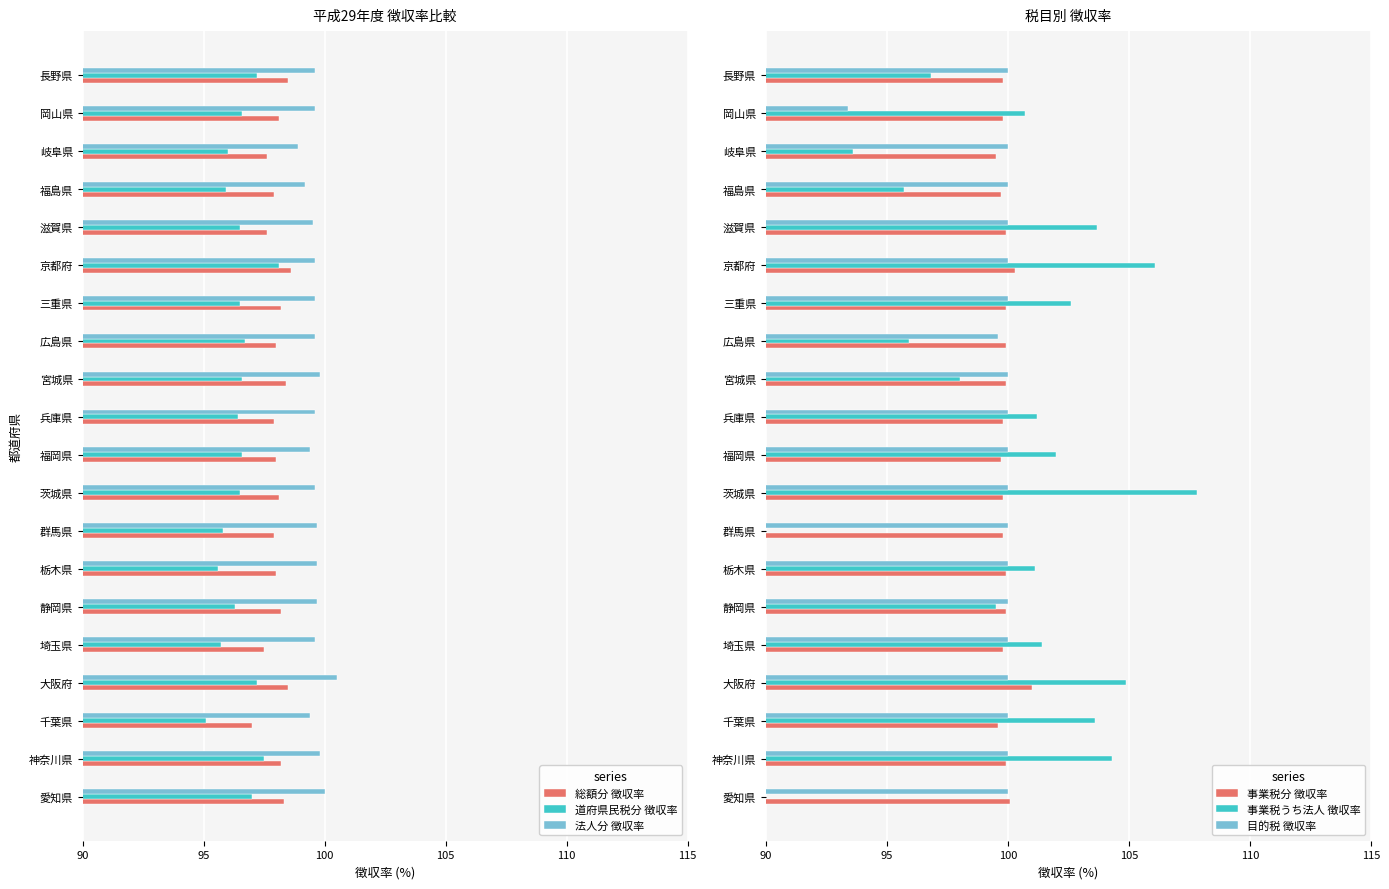

What are all the series names shown in the legend?

総額分 徴収率, 道府県民税分 徴収率, 法人分 徴収率, 事業税分 徴収率, 事業税うち法人 徴収率, 目的税 徴収率